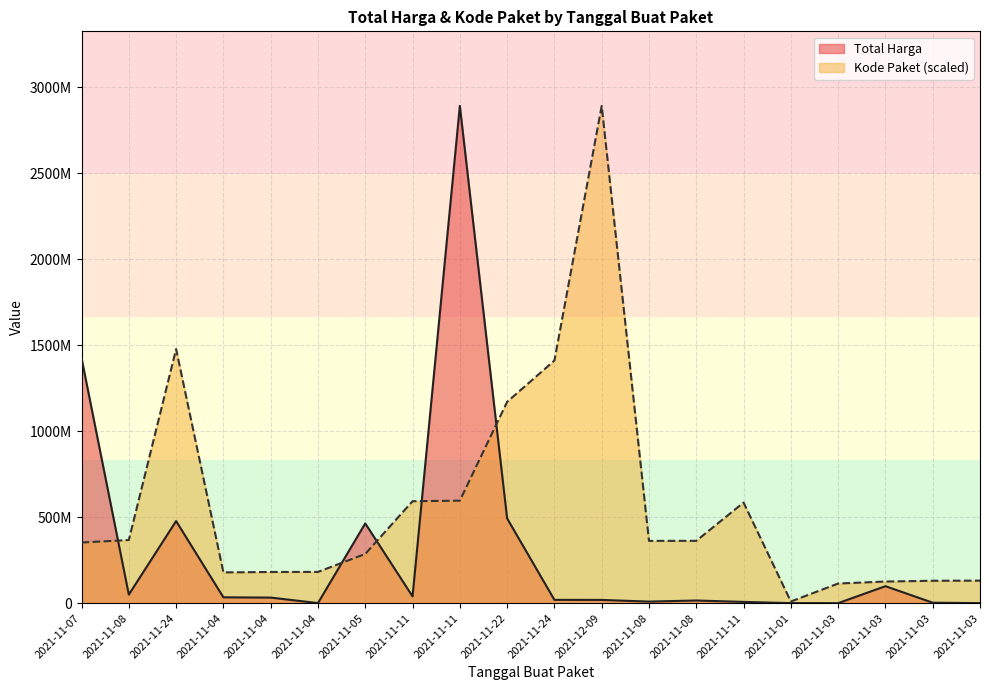

Reading right to left, list all the values displayed in this chart.

Total Harga: 2021-11-03=265000.0	2021-11-03=2772000.0	2021-11-03=98772570.0	2021-11-03=78000.0	2021-11-01=333600.0	2021-11-11=7401240.0	2021-11-08=15513960.0	2021-11-08=9180000.0	2021-12-09=18900000.0	2021-11-24=19175000.0	2021-11-22=493000000.0	2021-11-11=2892122000.0	2021-11-11=39440000.0	2021-11-05=464002100.0	2021-11-04=577875.0	2021-11-04=32441200.0	2021-11-04=34000000.0	2021-11-24=477600000.0	2021-11-08=49730040.0	2021-11-07=1425867900.0
Kode Paket: 2021-11-03=131017682.6	2021-11-03=130346442.5	2021-11-03=125794595.4	2021-11-03=114299608.2	2021-11-01=9732981.9	2021-11-11=585048701.0	2021-11-08=362532598.3	2021-11-08=362301859.5	2021-12-09=2892122000.0	2021-11-24=1411261394.6	2021-11-22=1171020357.2	2021-11-11=596250020.7	2021-11-11=593019677.6	2021-11-05=286367820.0	2021-11-04=181822169.9	2021-11-04=181360692.3	2021-11-04=178927446.8	2021-11-24=1477840024.8	2021-11-08=367273231.7	2021-11-07=352883521.5